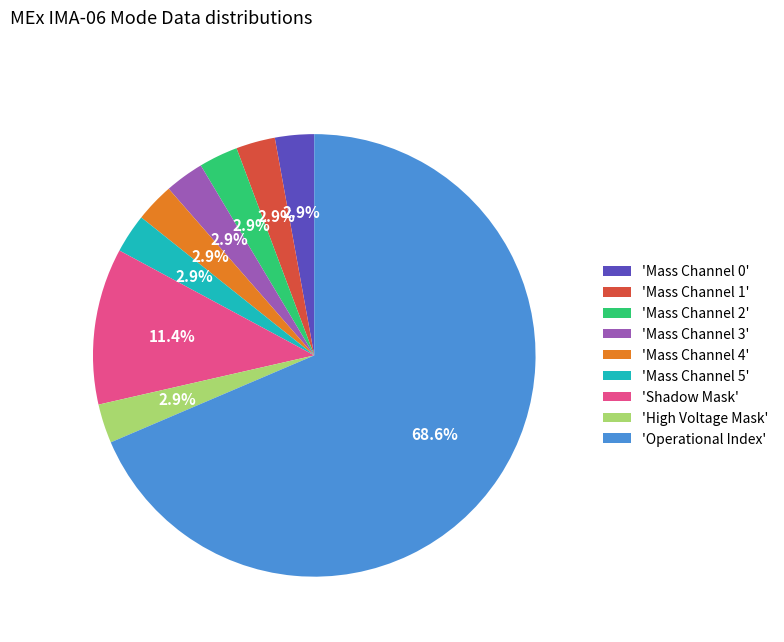

How many slices are in this pie chart?

9